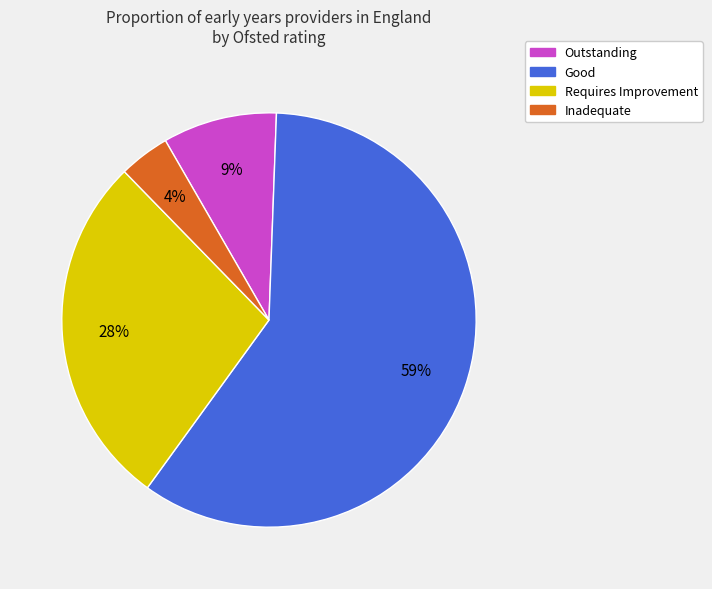

Approximately how many times larger is the value at Requires Improvement compared to Inadequate?

7.0